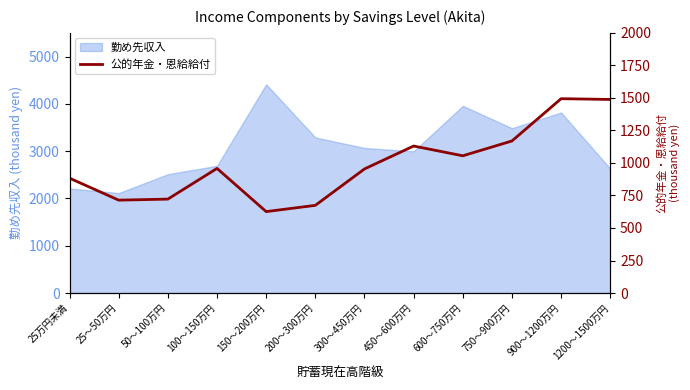

At which category does the data reach its first local peak?

100～150万円